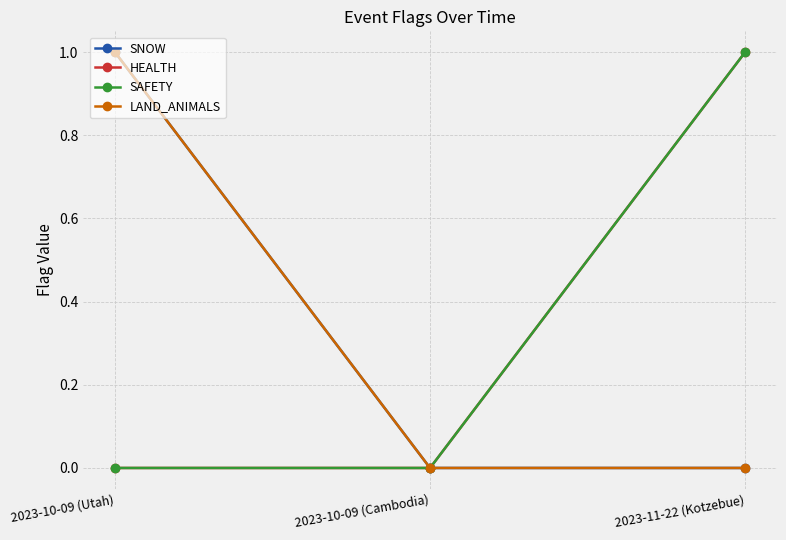

Does the chart display data point markers on the line(s)?

Yes